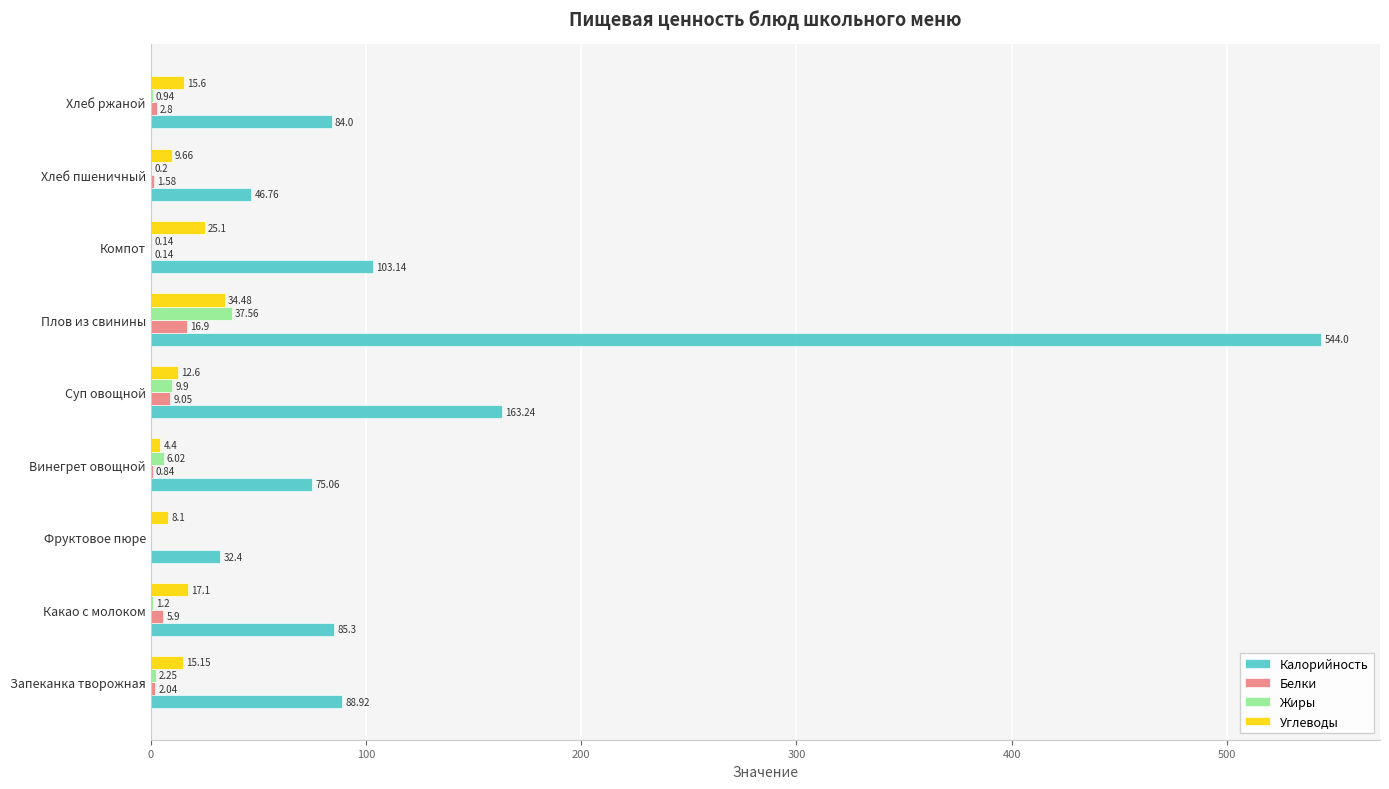

Which series has the largest range (max minus min)?

Калорийность